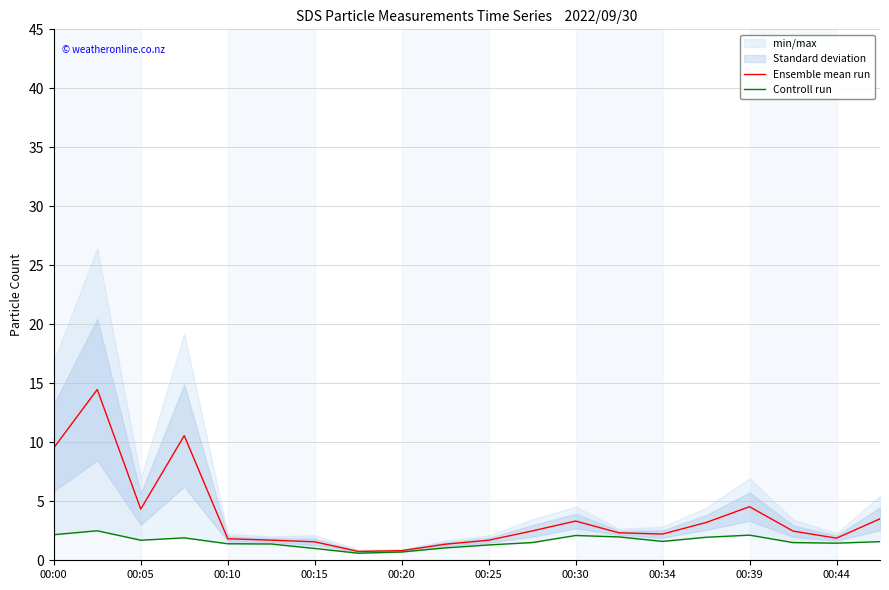

The value of Ensemble mean run at 00:34 is 2.2. True or false?

True